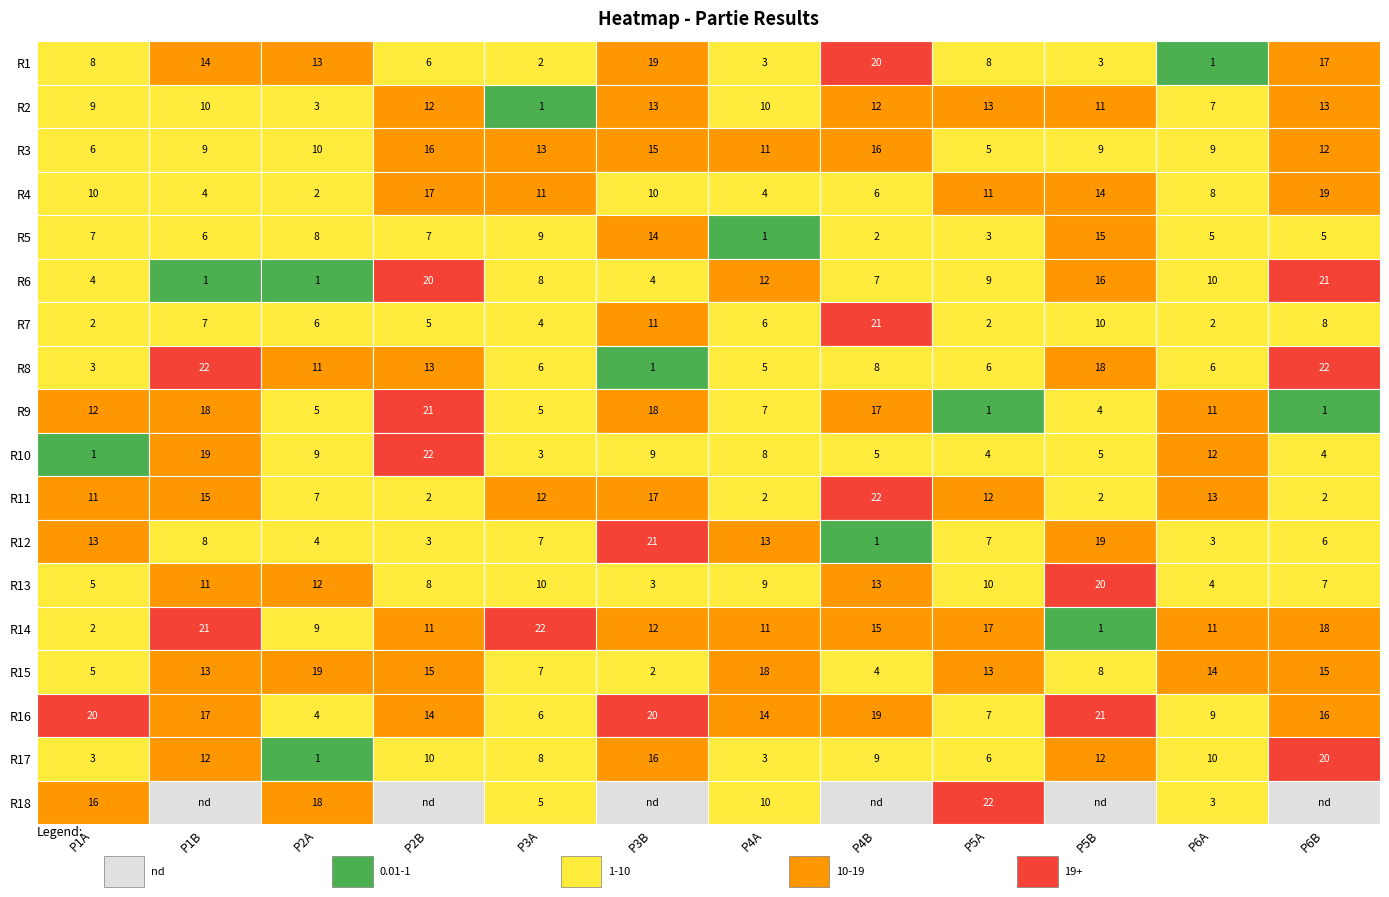

Reading left to right, list all the values displayed in this chart.

Partie 1 A: 0=8	1=9	2=6	3=10	4=7	5=4	6=2	7=3	8=12	9=1	10=11	11=13	12=5	13=2	14=5	15=20	16=3	17=16
Partie 1 B: 0=14	1=10	2=9	3=4	4=6	5=1	6=7	7=22	8=18	9=19	10=15	11=8	12=11	13=21	14=13	15=17	16=12	17=0
Partie 2 A: 0=13	1=3	2=10	3=2	4=8	5=1	6=6	7=11	8=5	9=9	10=7	11=4	12=12	13=9	14=19	15=4	16=1	17=18
Partie 2 B: 0=6	1=12	2=16	3=17	4=7	5=20	6=5	7=13	8=21	9=22	10=2	11=3	12=8	13=11	14=15	15=14	16=10	17=0
Partie 3 A: 0=2	1=1	2=13	3=11	4=9	5=8	6=4	7=6	8=5	9=3	10=12	11=7	12=10	13=22	14=7	15=6	16=8	17=5
Partie 3 B: 0=19	1=13	2=15	3=10	4=14	5=4	6=11	7=1	8=18	9=9	10=17	11=21	12=3	13=12	14=2	15=20	16=16	17=0
Partie 4 A: 0=3	1=10	2=11	3=4	4=1	5=12	6=6	7=5	8=7	9=8	10=2	11=13	12=9	13=11	14=18	15=14	16=3	17=10
Partie 4 B: 0=20	1=12	2=16	3=6	4=2	5=7	6=21	7=8	8=17	9=5	10=22	11=1	12=13	13=15	14=4	15=19	16=9	17=0
Partie 5 A: 0=8	1=13	2=5	3=11	4=3	5=9	6=2	7=6	8=1	9=4	10=12	11=7	12=10	13=17	14=13	15=7	16=6	17=22
Partie 5 B: 0=3	1=11	2=9	3=14	4=15	5=16	6=10	7=18	8=4	9=5	10=2	11=19	12=20	13=1	14=8	15=21	16=12	17=0
Partie 6 A: 0=1	1=7	2=9	3=8	4=5	5=10	6=2	7=6	8=11	9=12	10=13	11=3	12=4	13=11	14=14	15=9	16=10	17=3
Partie 6 B: 0=17	1=13	2=12	3=19	4=5	5=21	6=8	7=22	8=1	9=4	10=2	11=6	12=7	13=18	14=15	15=16	16=20	17=0